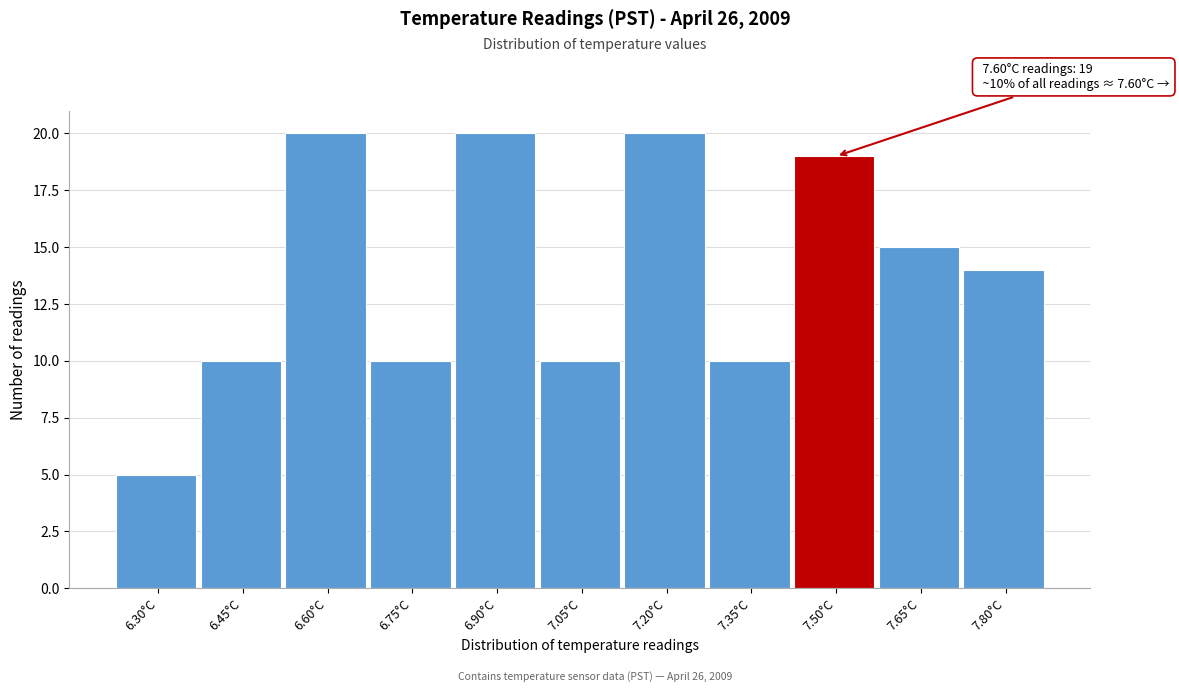

Reading left to right, transcribe all the data shown in this chart.

6.30°C=5	6.45°C=10	6.60°C=20	6.75°C=10	6.90°C=20	7.05°C=10	7.20°C=20	7.35°C=10	7.50°C=19	7.65°C=15	7.80°C=14